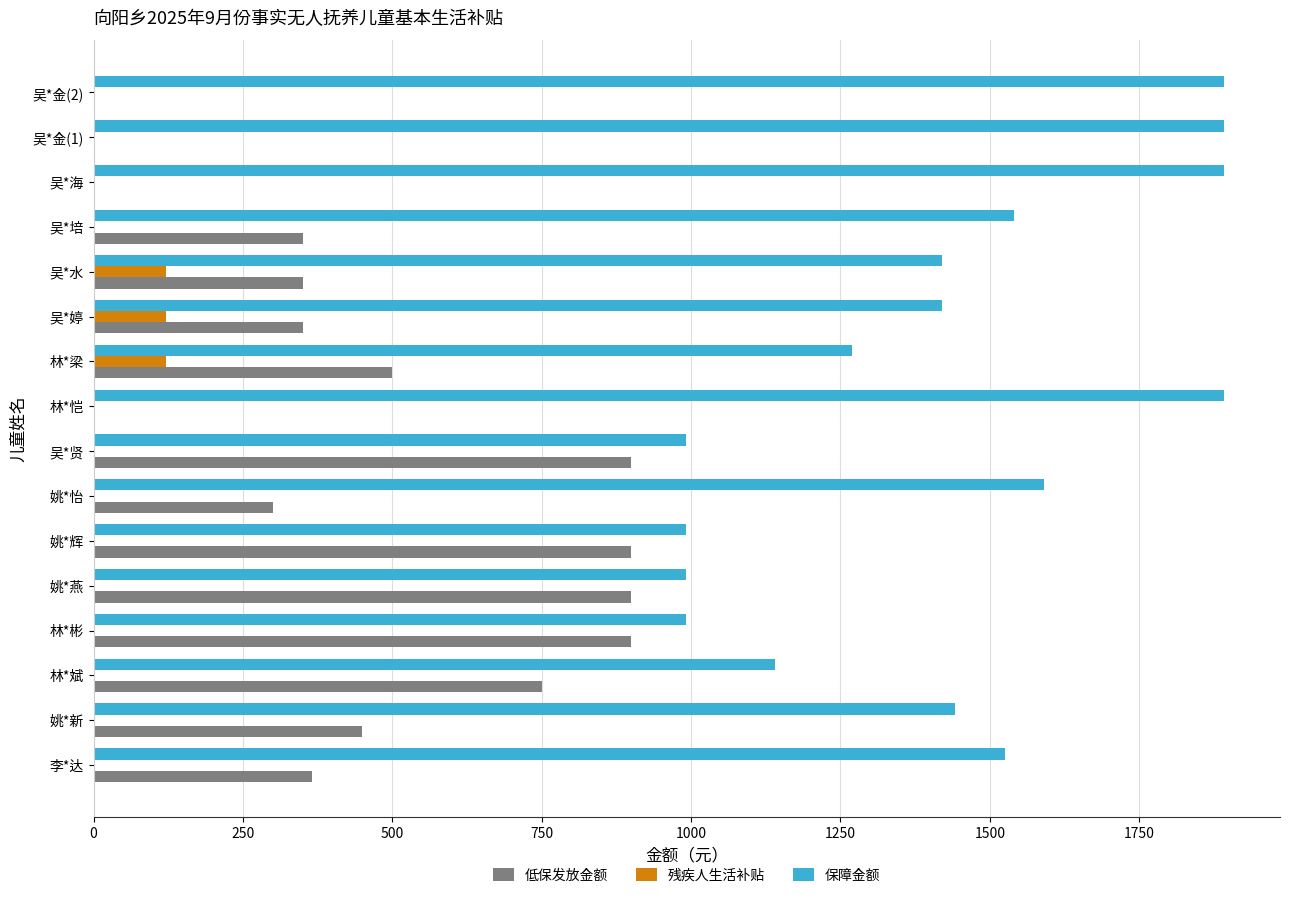

Which series has the largest total across all categories?

保障金额